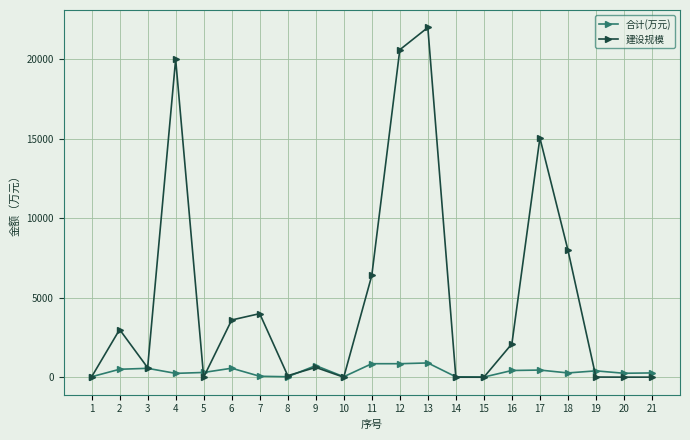

What is the difference between the maximum and minimum values in the 建设规模 series?

22000.0